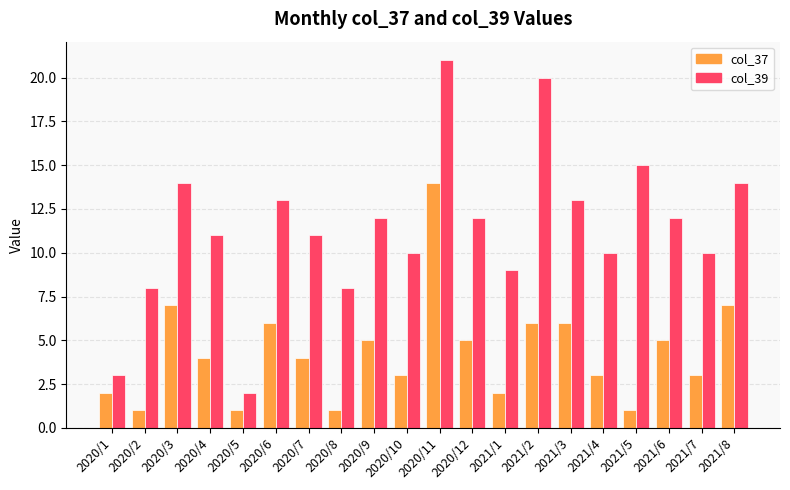

Between 2020/1 and 2021/2, which series saw the biggest shift?

col_39